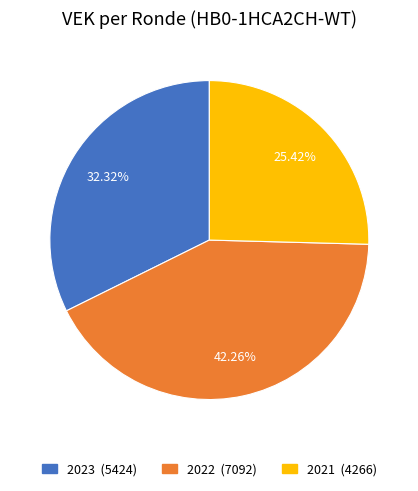

Is there a majority slice in this chart?

No